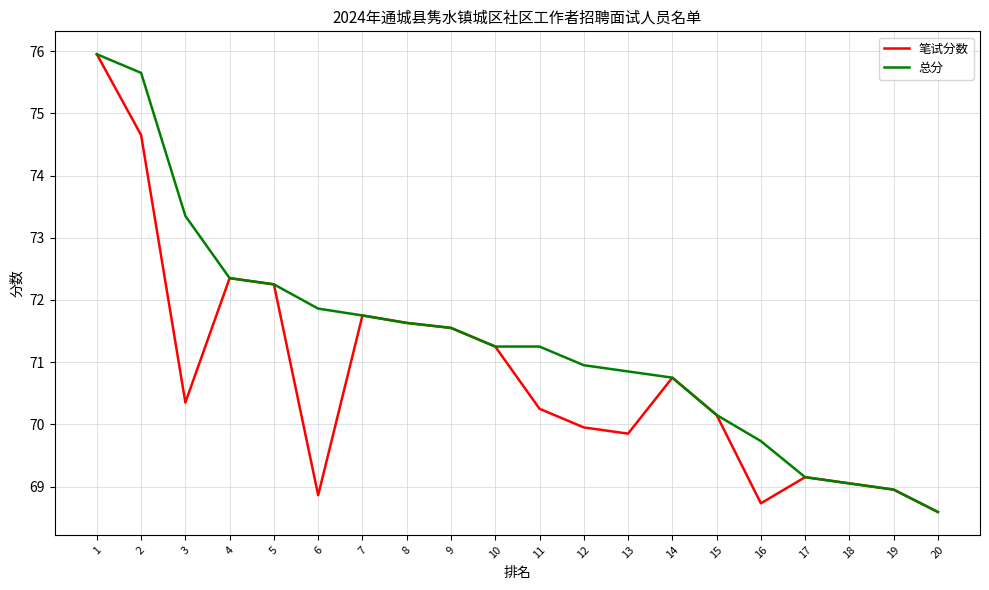

How many interior local valleys does the 笔试分数 series have?

4